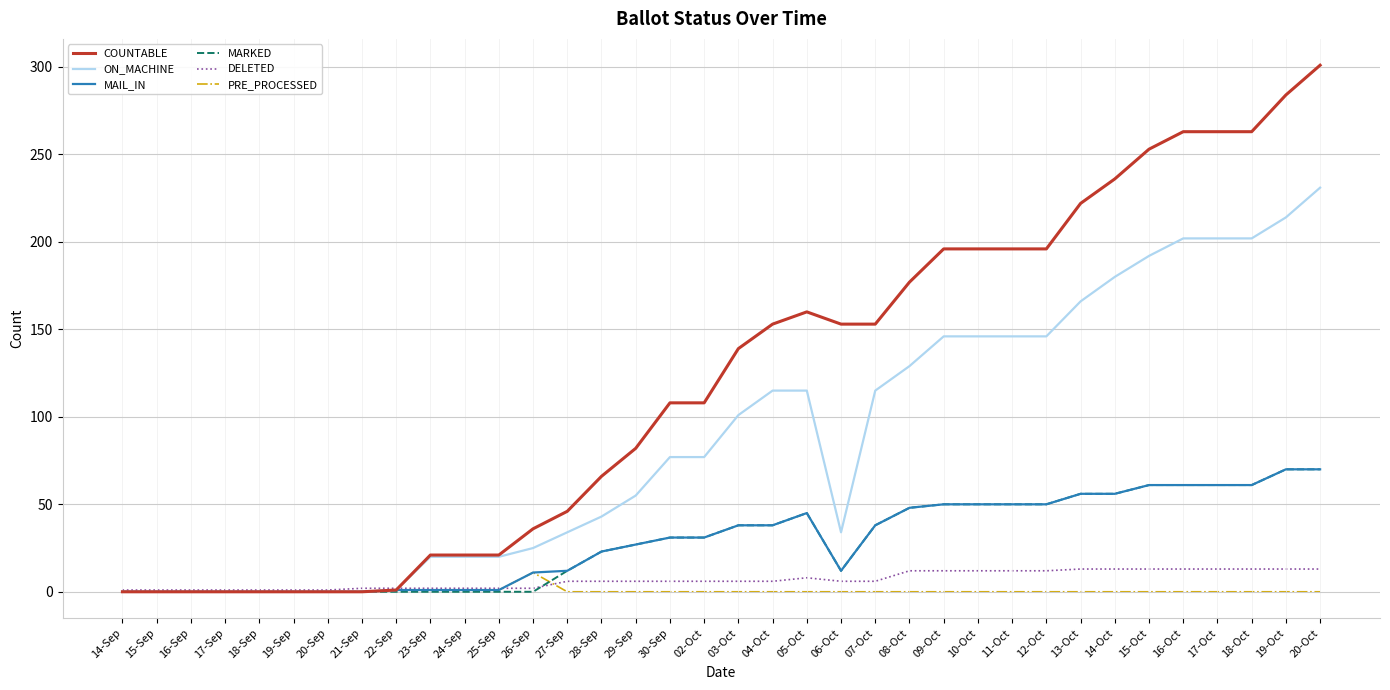

Is it true that MARKED equals 27 at 29-Sep?

True